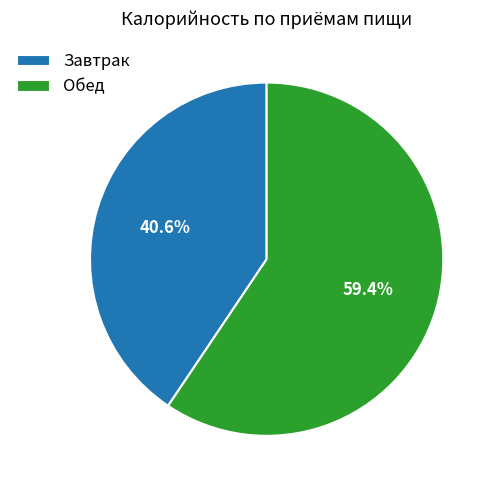

Combined, do Обед and Завтрак account for over 50%?

Yes